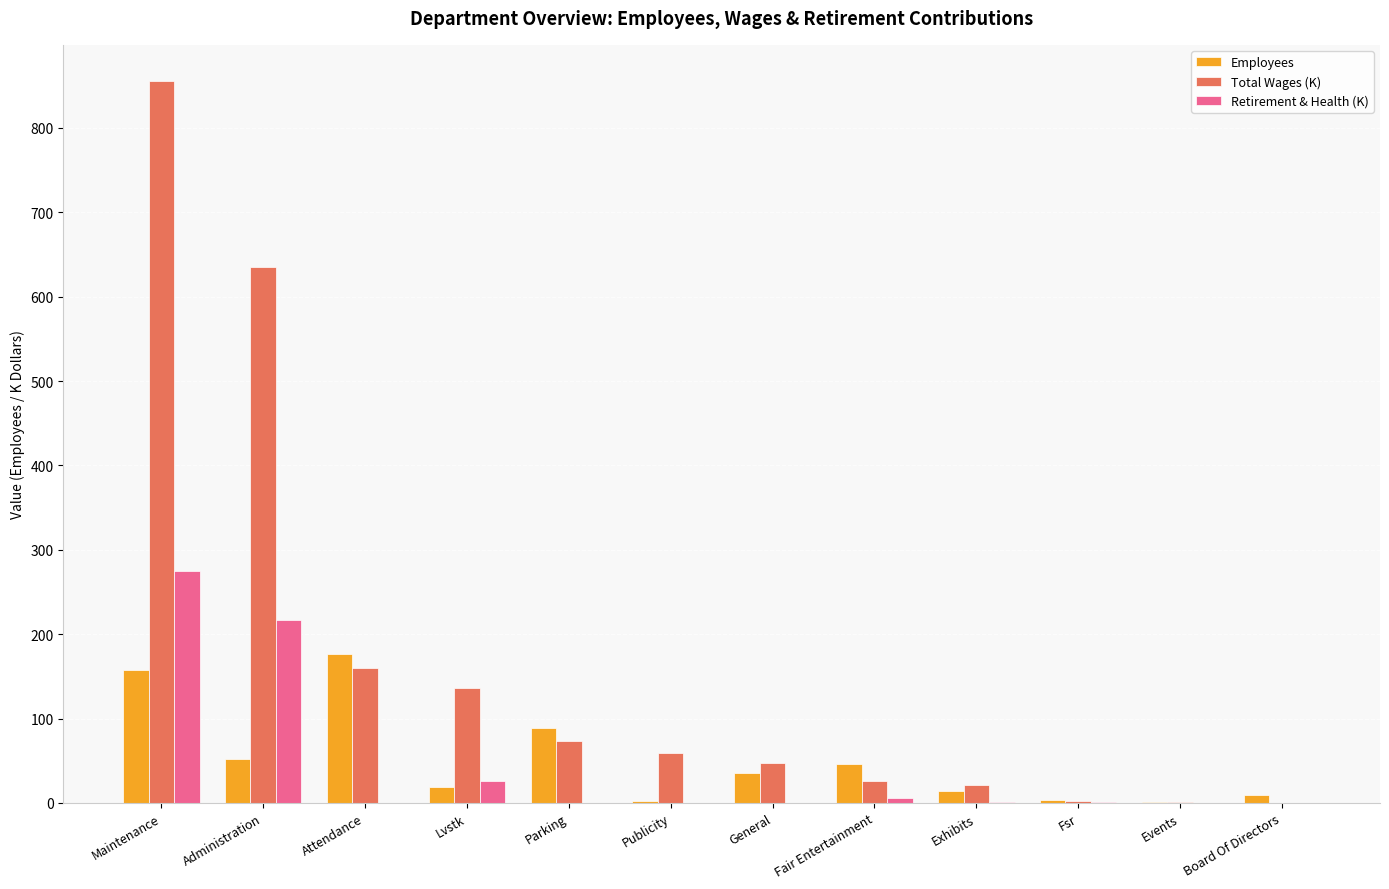

Read the Employees value at Parking.

89.0